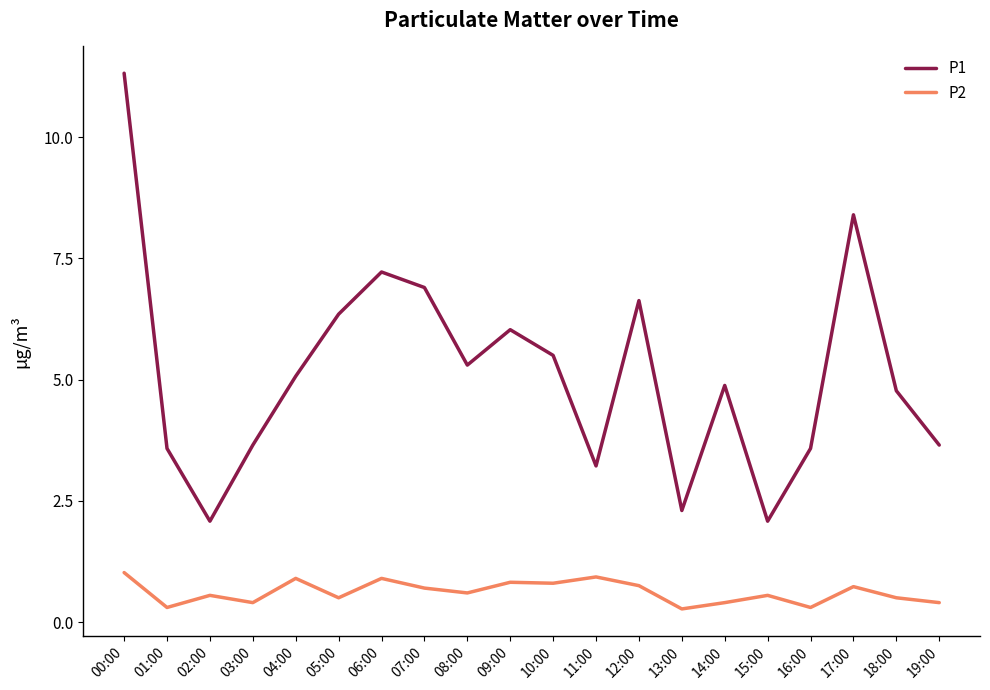

What is the spread (max minus min) of values at 13:00?

2.0